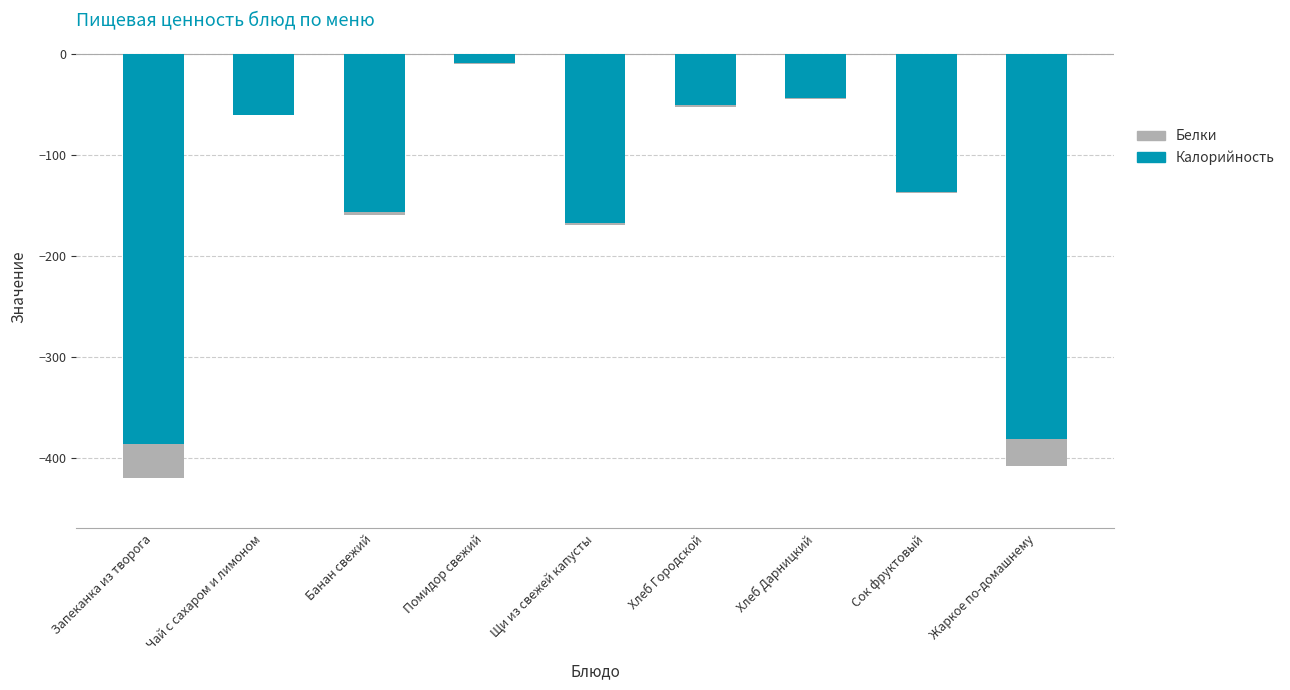

How many values in the Калорийность series exceed -136?

4